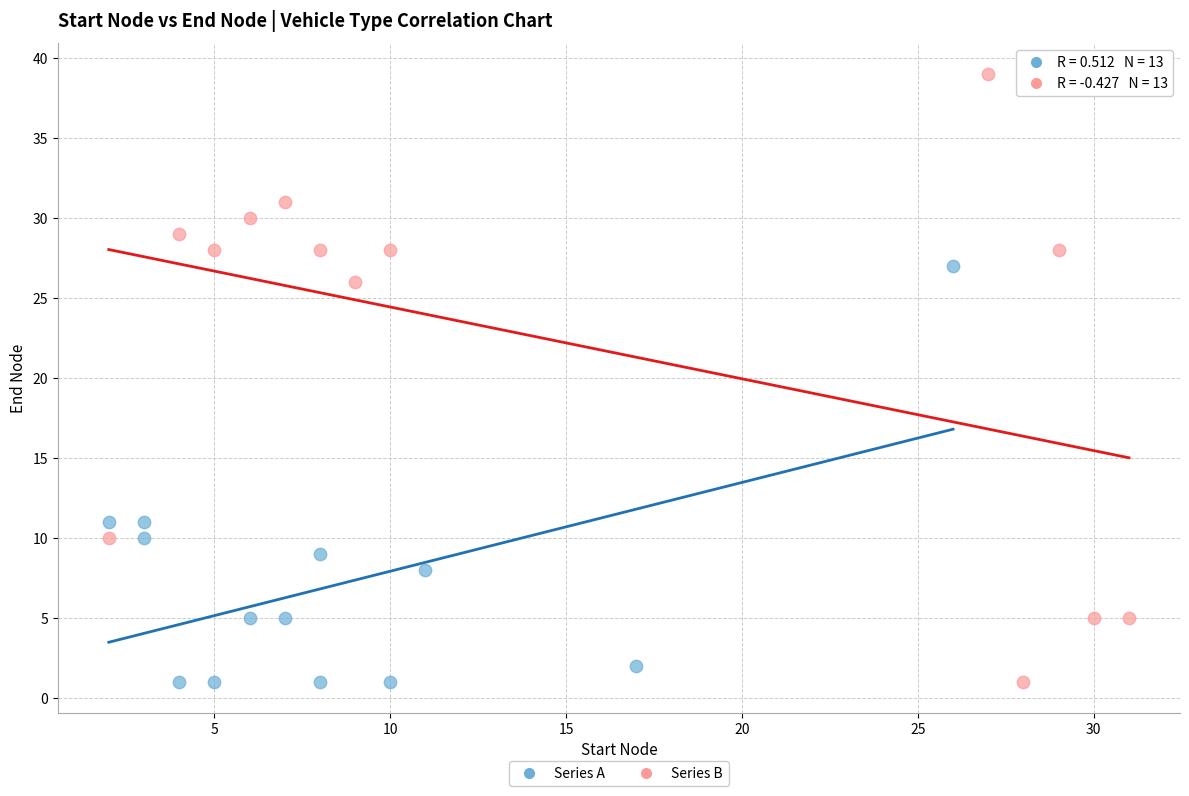

What are all the series names shown in the legend?

Series A, Series B